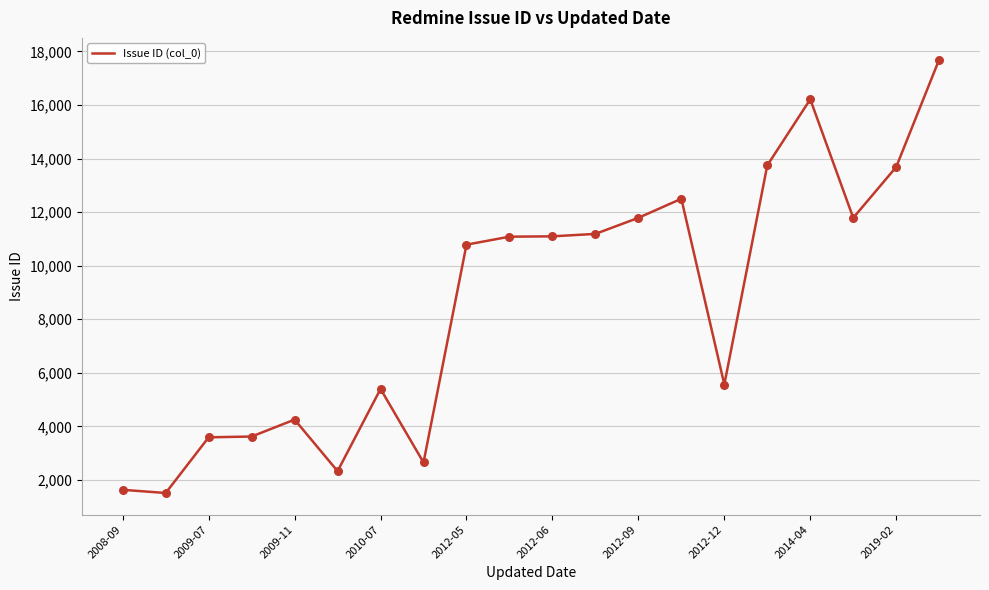

What is the greatest value displayed?

17699